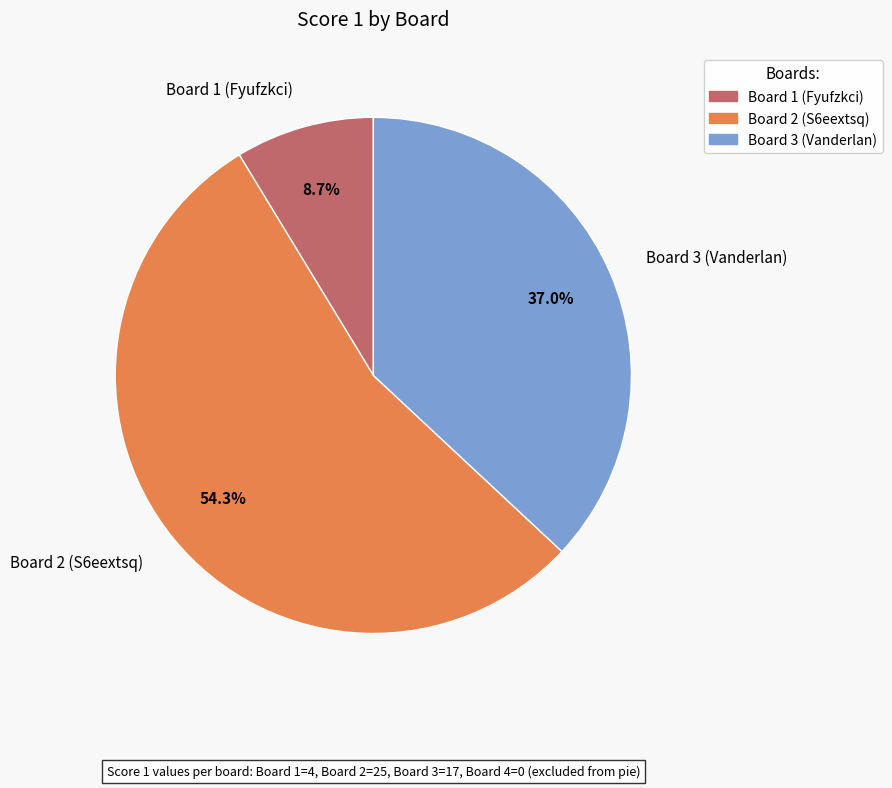

What percentage do Board 3 (Vanderlan) and Board 2 (S6eextsq) together represent?

91.3%